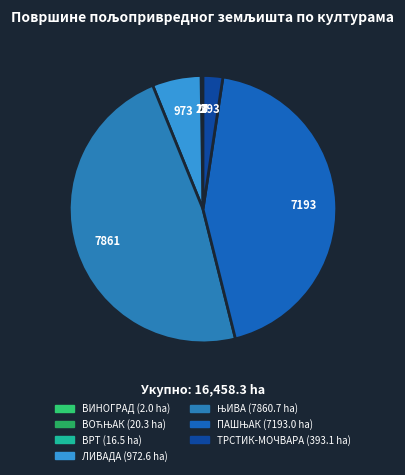

Which slice is the largest?

ЊИВА